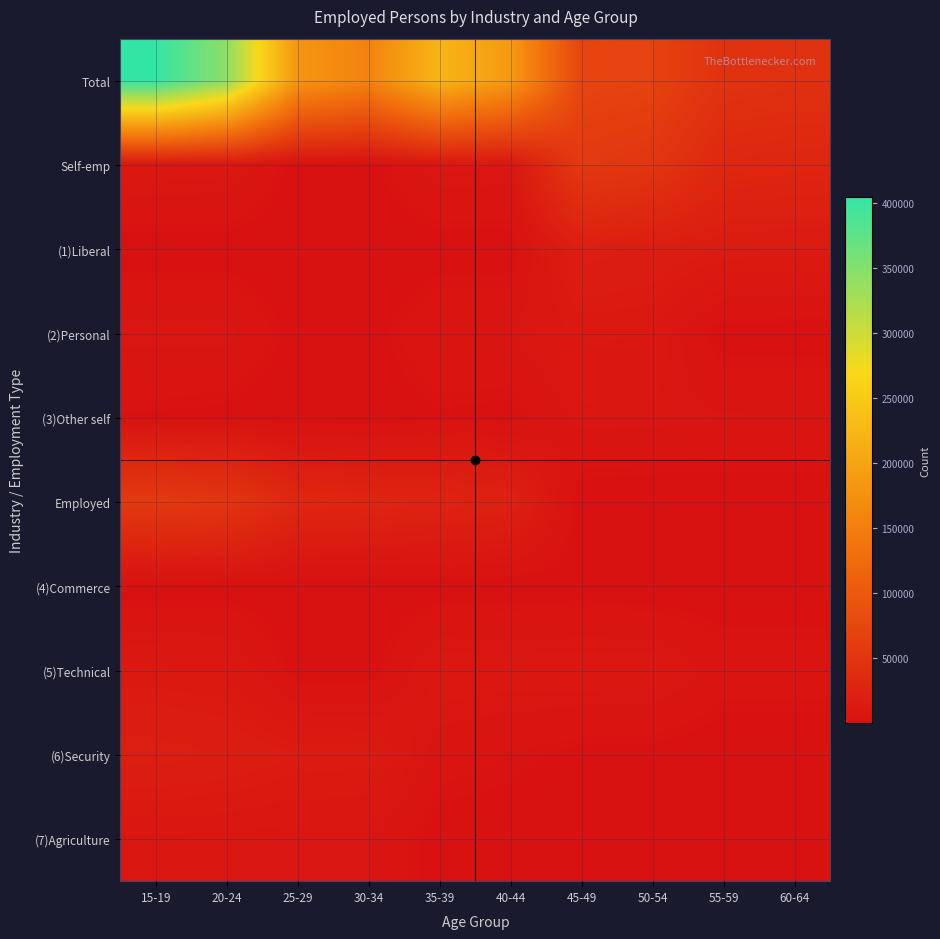

At 30-34, list the series in order from smallest to largest.

(1)Liberal, (3)Other self, (4)Commerce, (5)Technical, (2)Personal, Self-emp, (7)Agriculture, (6)Security, Employed, Total